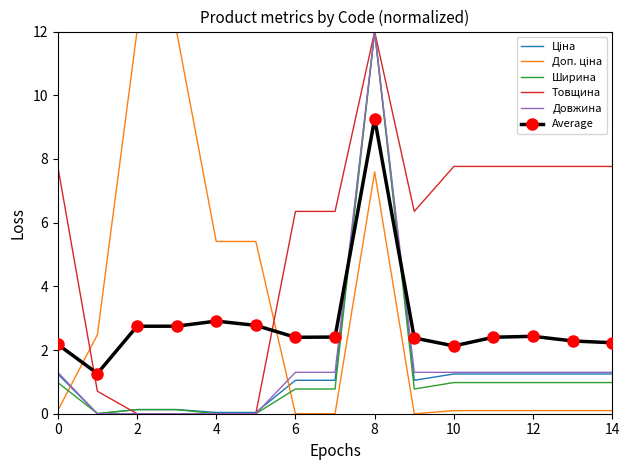

What is the maximum value shown in the chart?

12.0